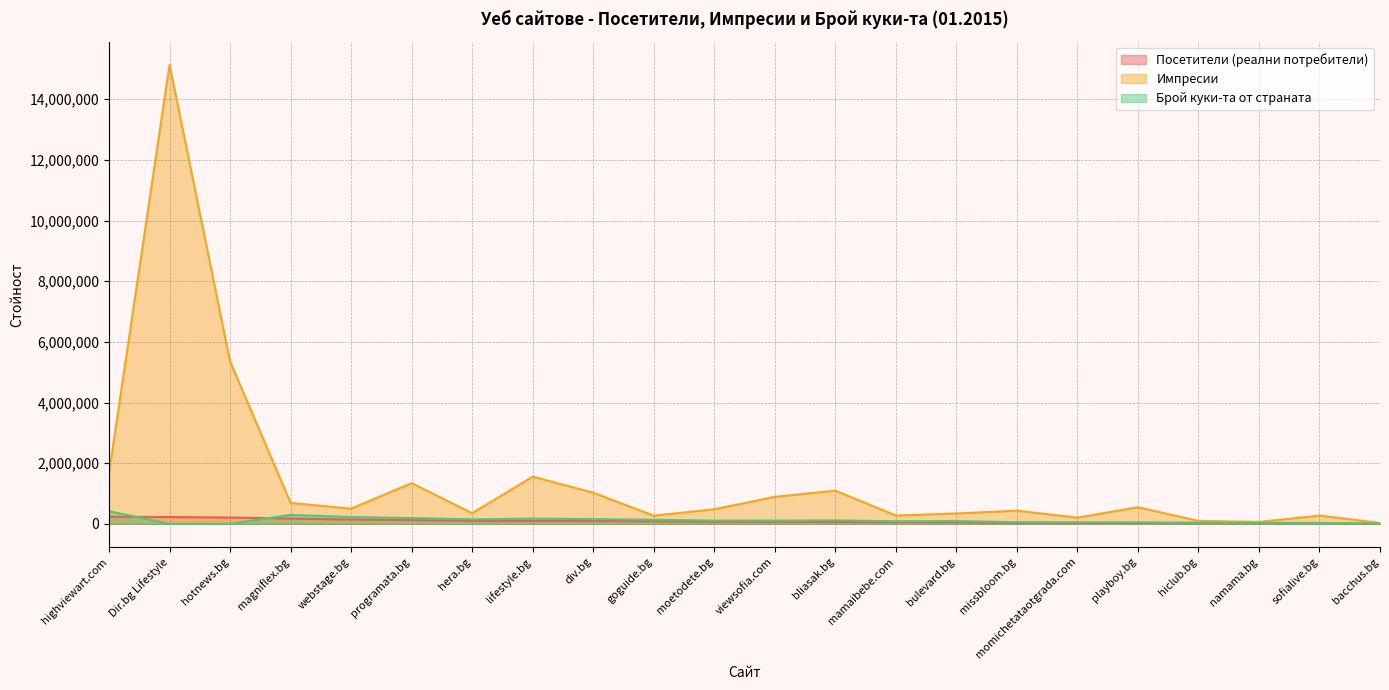

True or false: Посетители (реални потребители) and Импресии intersect in this chart.

False